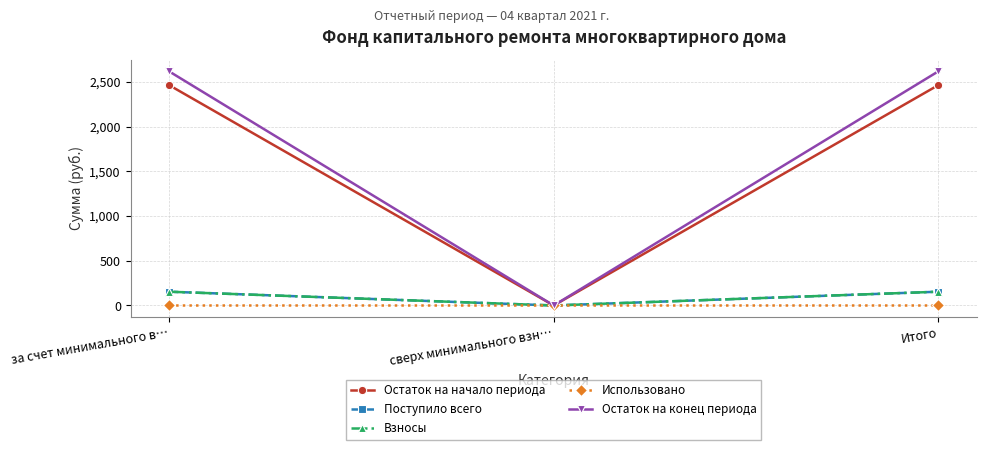

Is this an area chart (filled region under the line)?

No